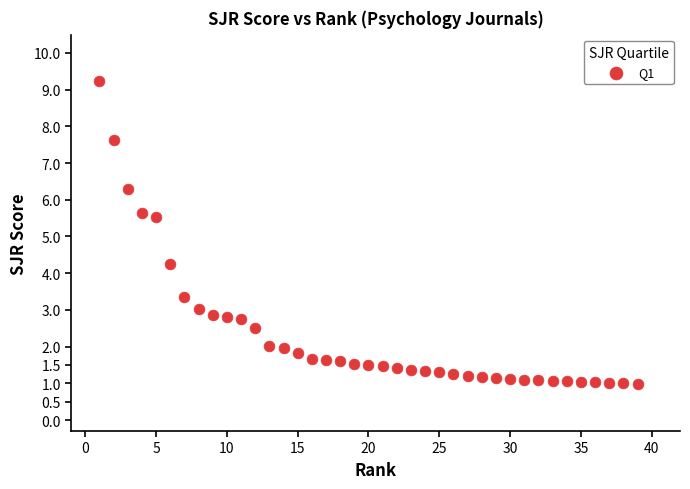

What is the range of Y values (max minus min)?

8.2